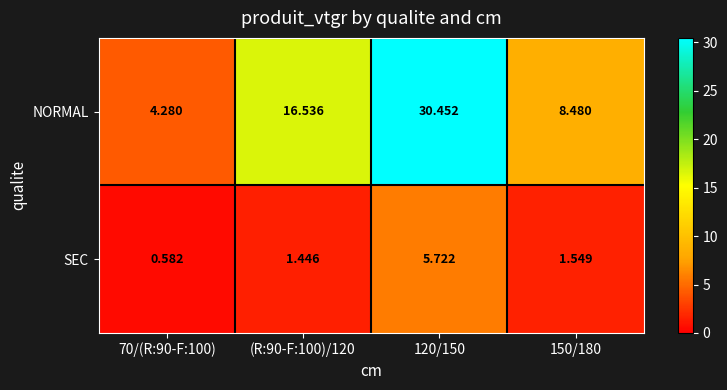

Which series has the widest spread of values?

NORMAL